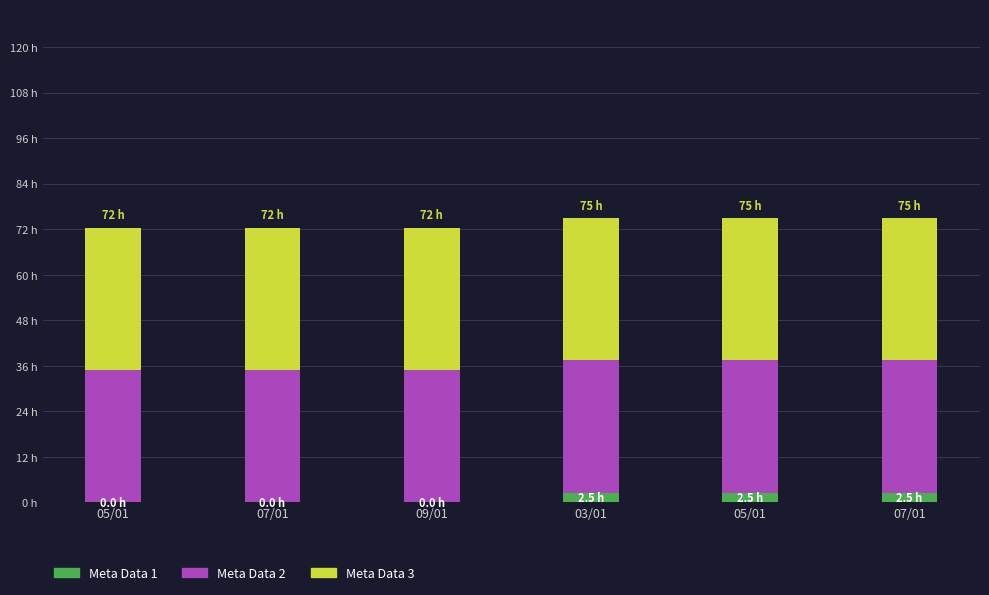

What are all the series names shown in the legend?

Meta Data 1, Meta Data 2, Meta Data 3